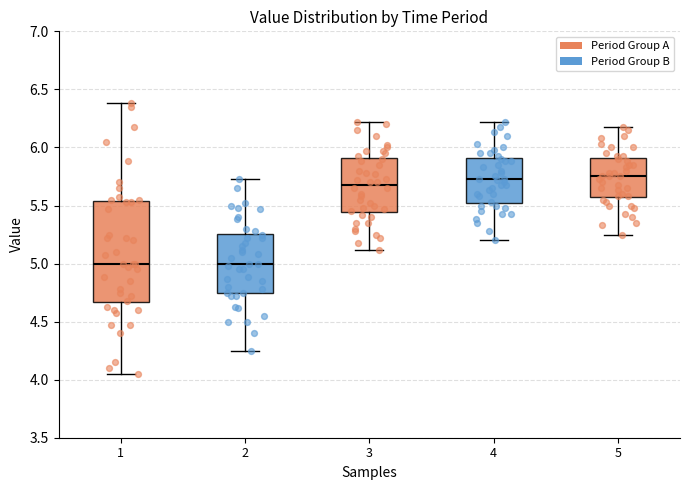

Which box is the tallest, from its lower edge to its upper edge?

1